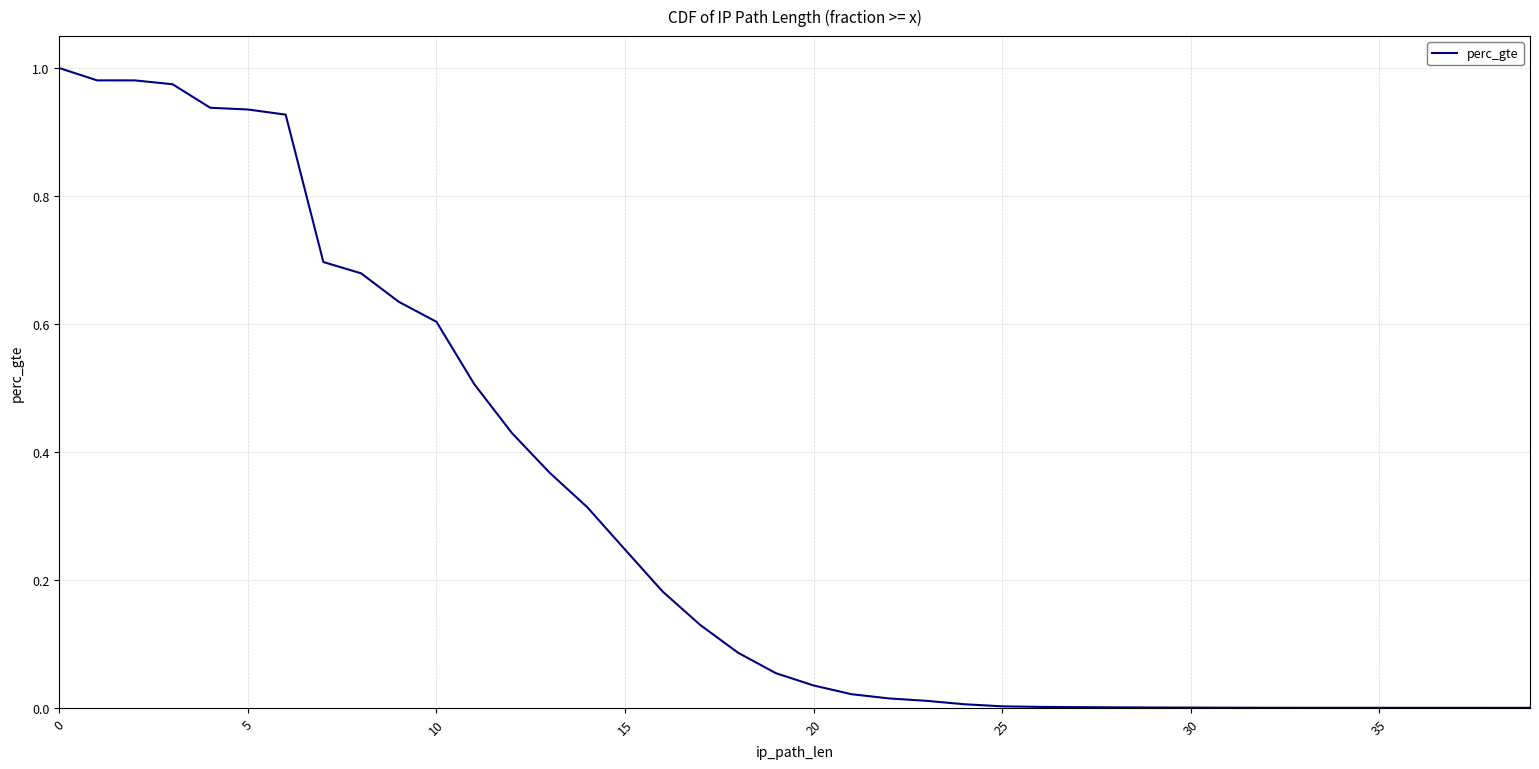

How many lines are shown in the chart?

1